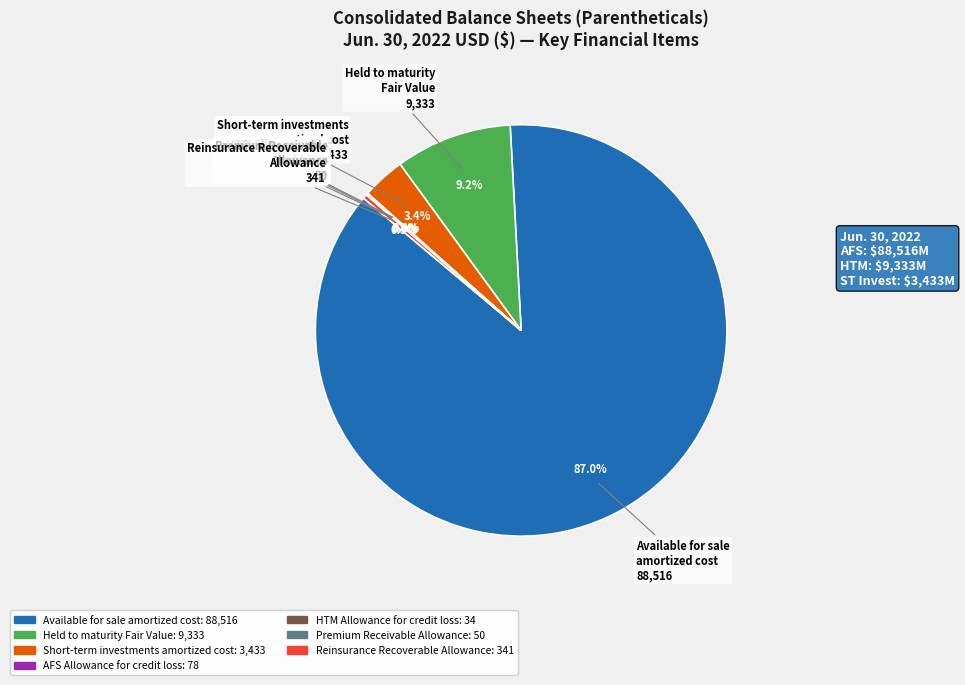

Is there any slice that represents more than half of the pie?

Yes